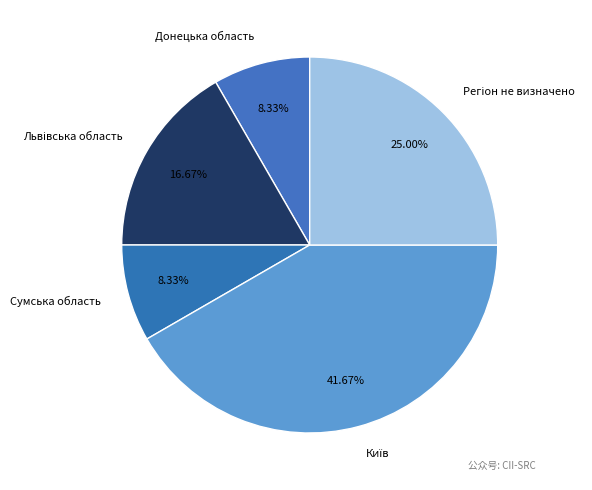

Is Донецька область the majority of the pie?

No